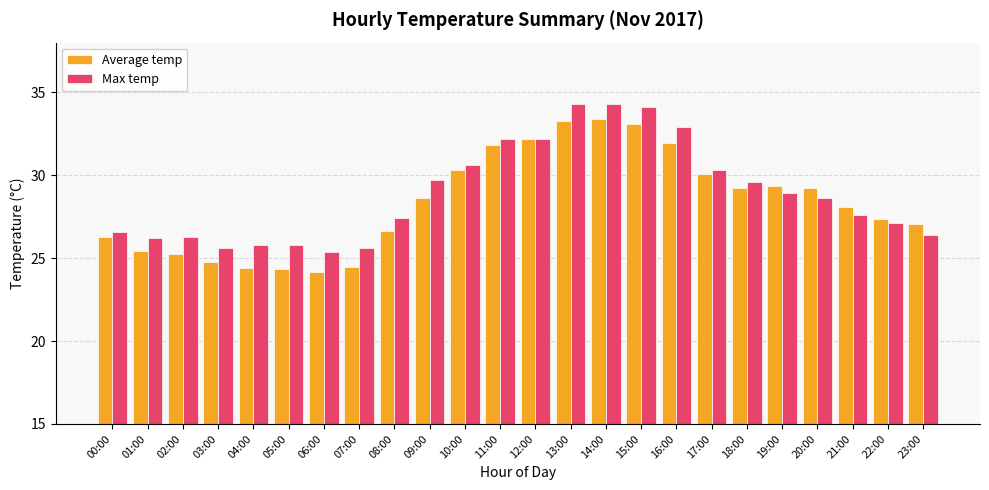

What is the difference between the highest and lowest values at 04:00?

1.4